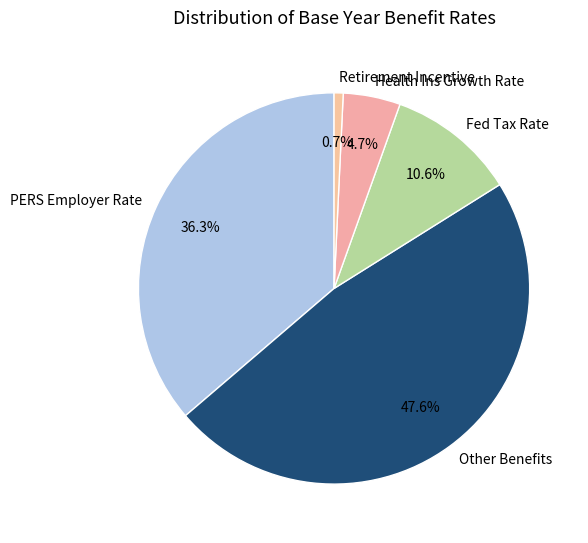

Which category has the biggest portion of the pie?

Other Benefits